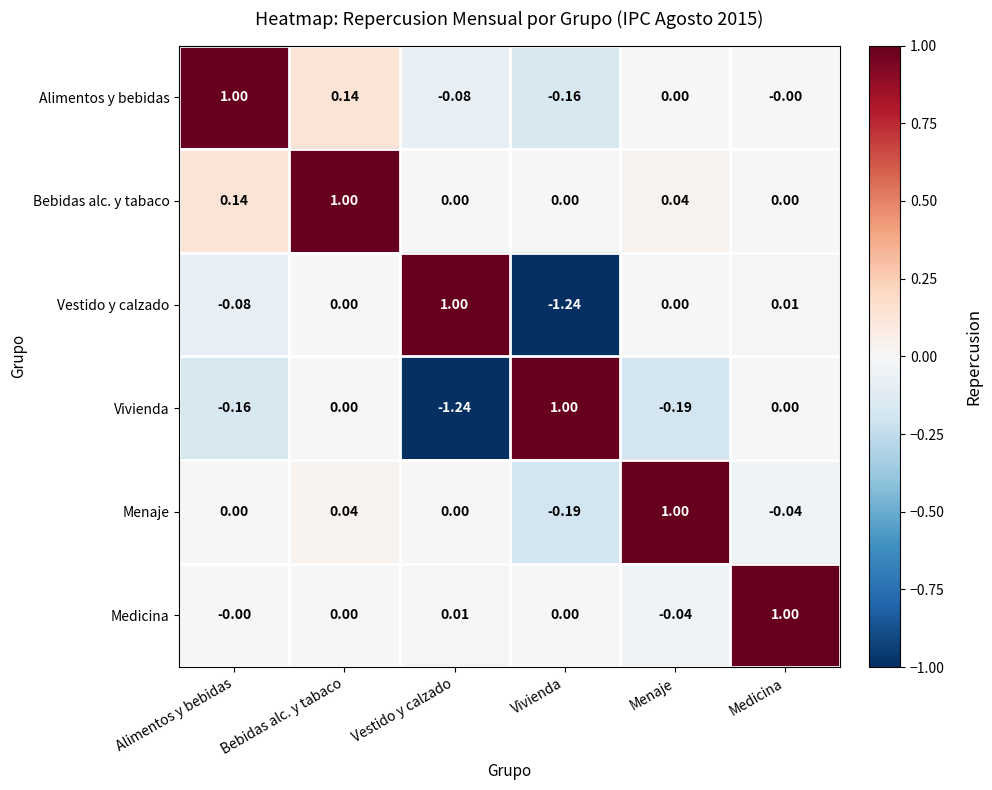

Which category has the highest value in the Bebidas alc. y tabaco series?

Bebidas alc. y tabaco